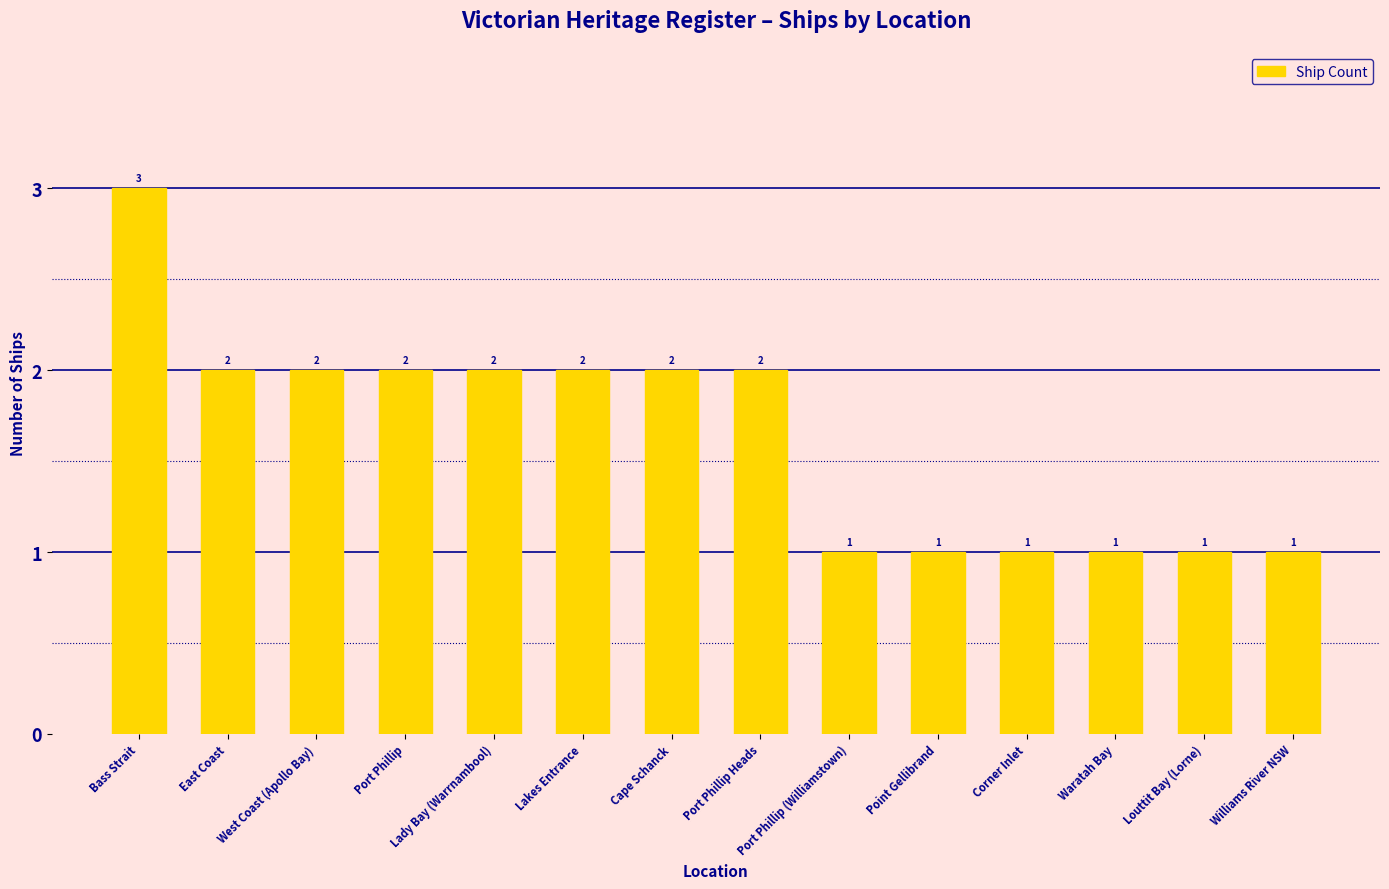

Are the bars grouped side by side (vs. stacked)?

No